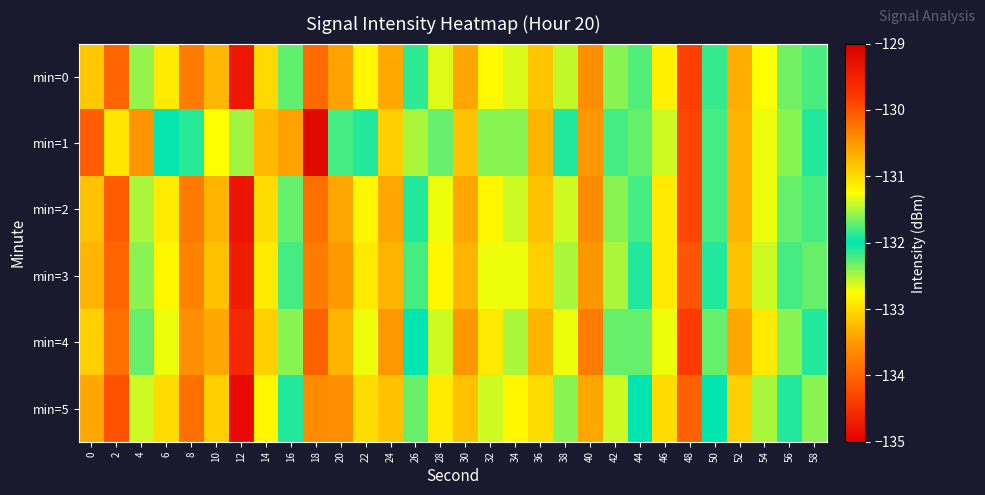

How many series are shown in this chart?

6